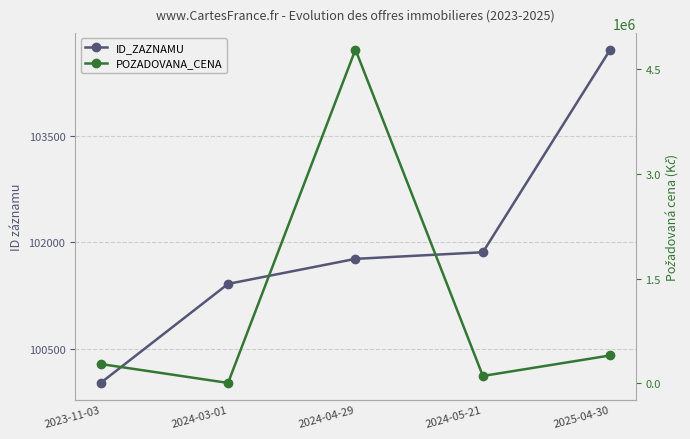

What is the difference between the ID_ZAZNAMU values at 2024-04-29 and 2025-04-30?

2942.0